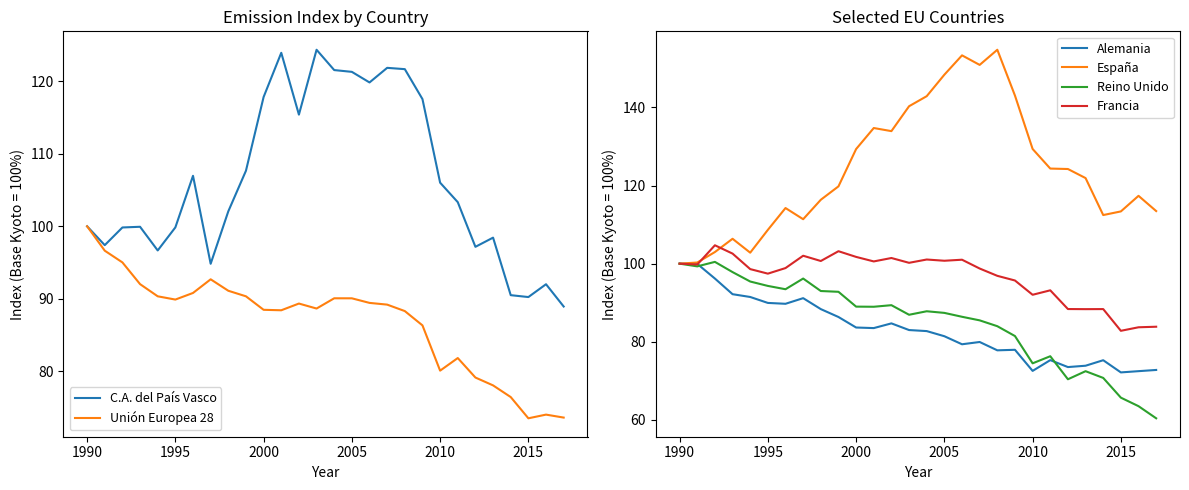

True or false: C.A. del País Vasco and España cross at least once.

False